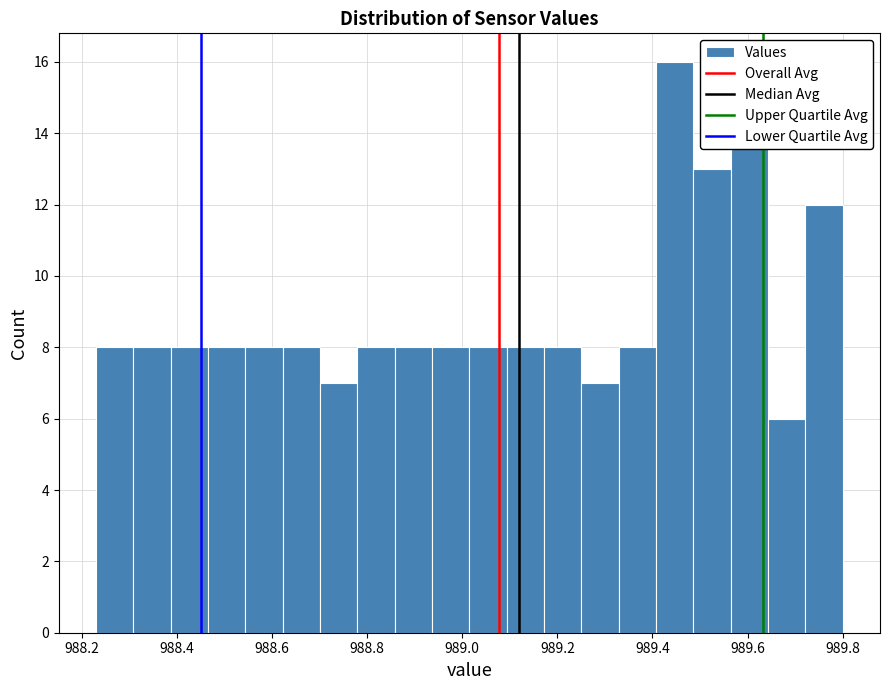

Around what value on the x-axis is the tallest bar? Give the approximate position of its centre, as read against the axis.

989.44